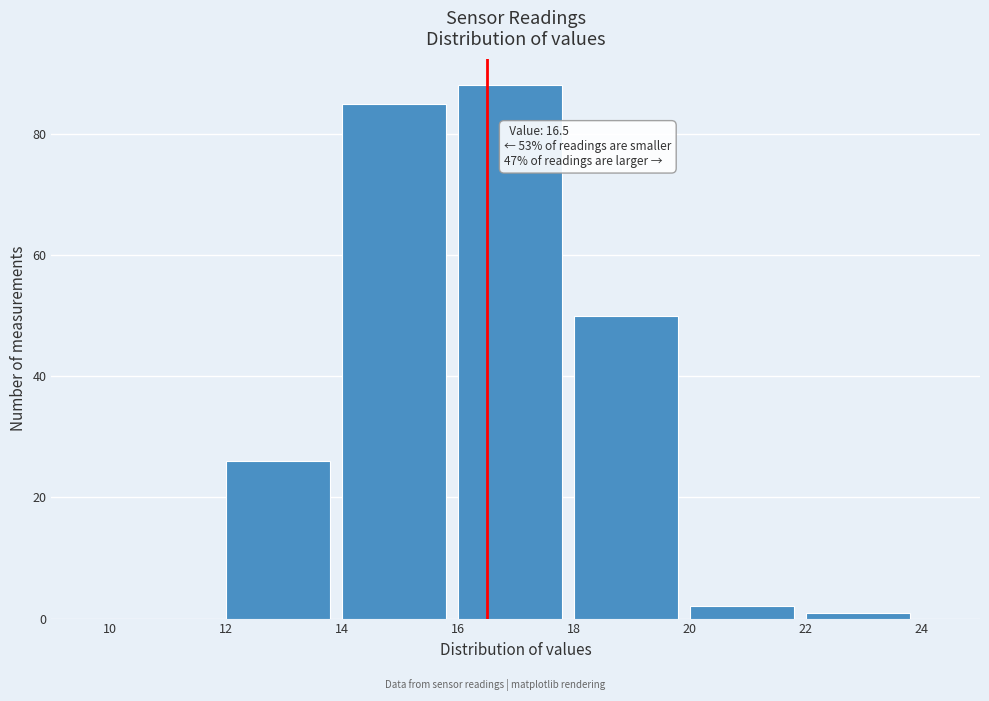

Over which range of the x-axis is the bar tallest?

16 to 18